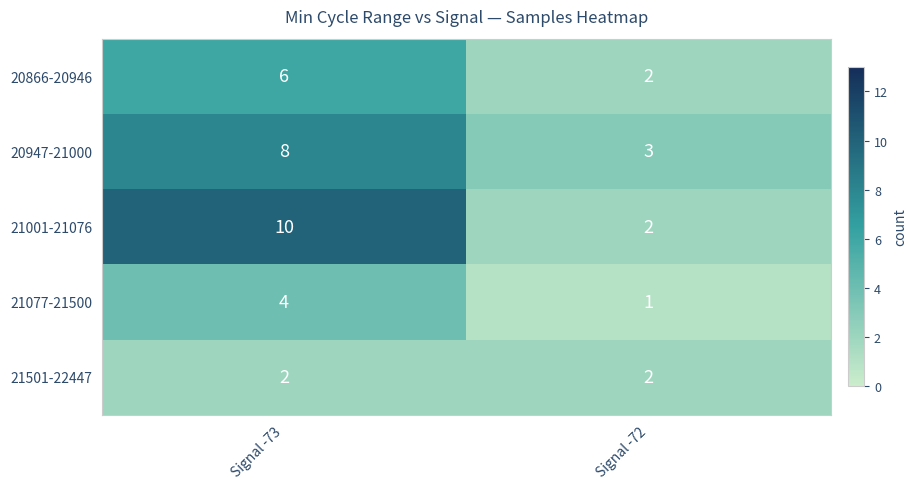

Reading right to left, what are all the values shown in this chart?

20866-20946: 2	6
20947-21000: 3	8
21001-21076: 2	10
21077-21500: 1	4
21501-22447: 2	2